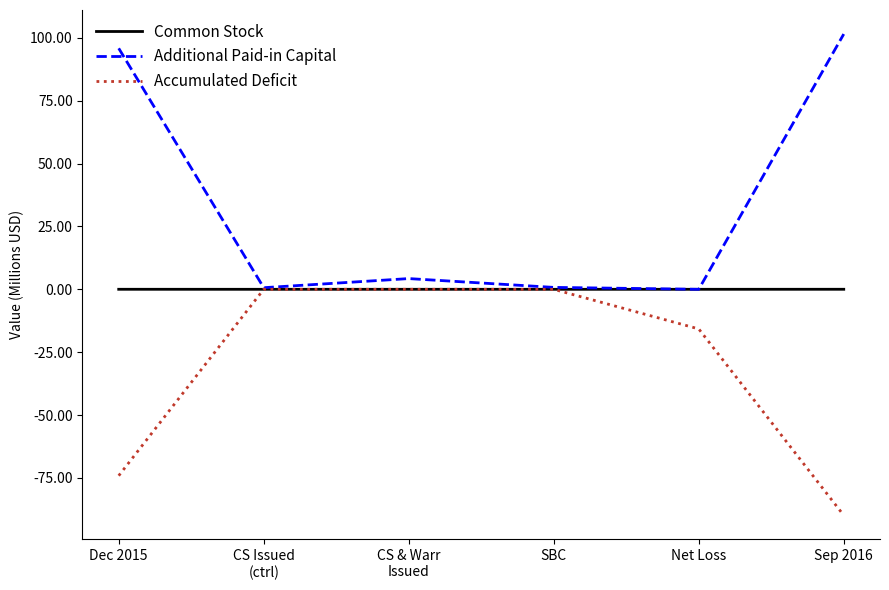

Which series has the largest total across all categories?

Additional Paid-in Capital